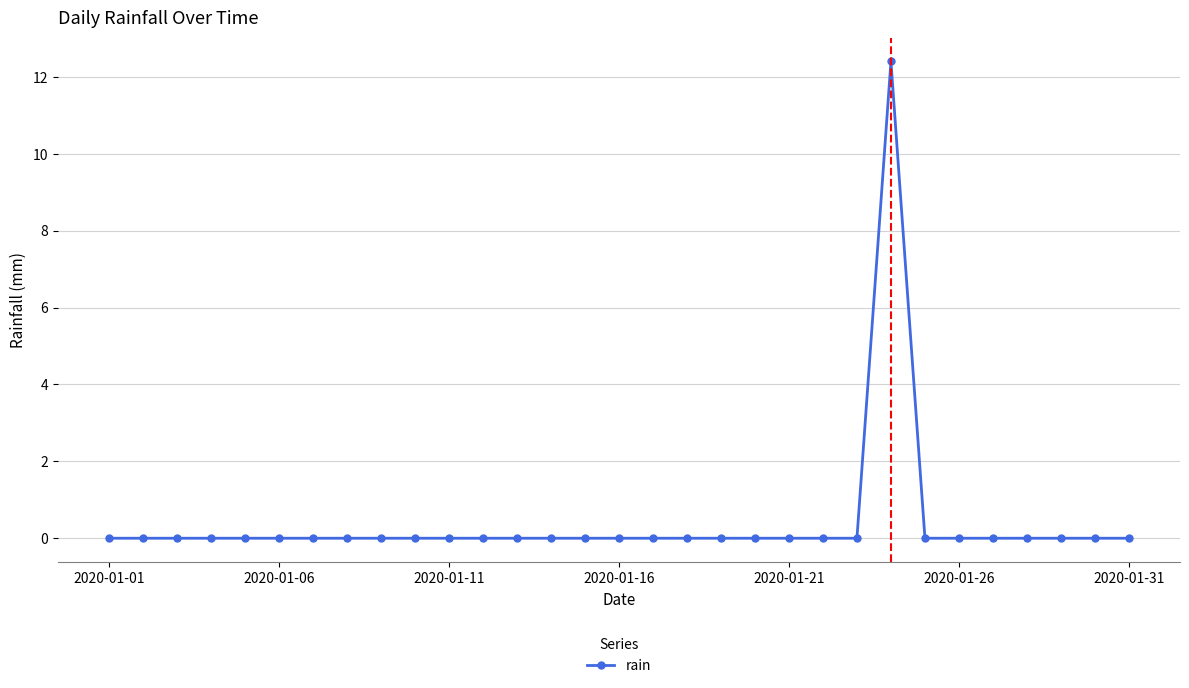

Does the chart have visible grid lines?

Yes